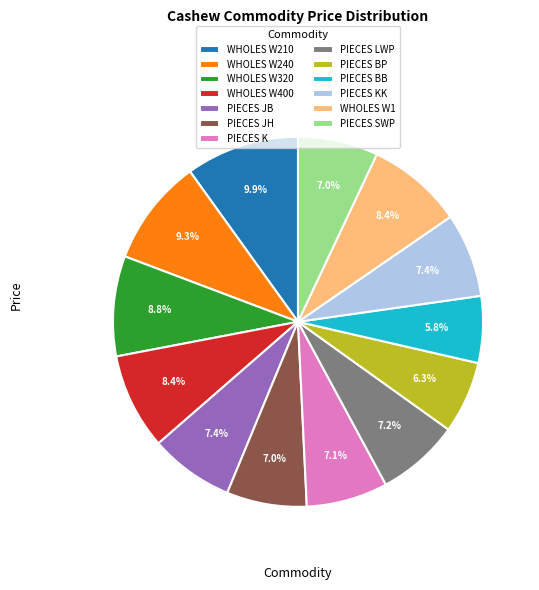

Which has a higher value, PIECES BP or PIECES JB?

PIECES JB